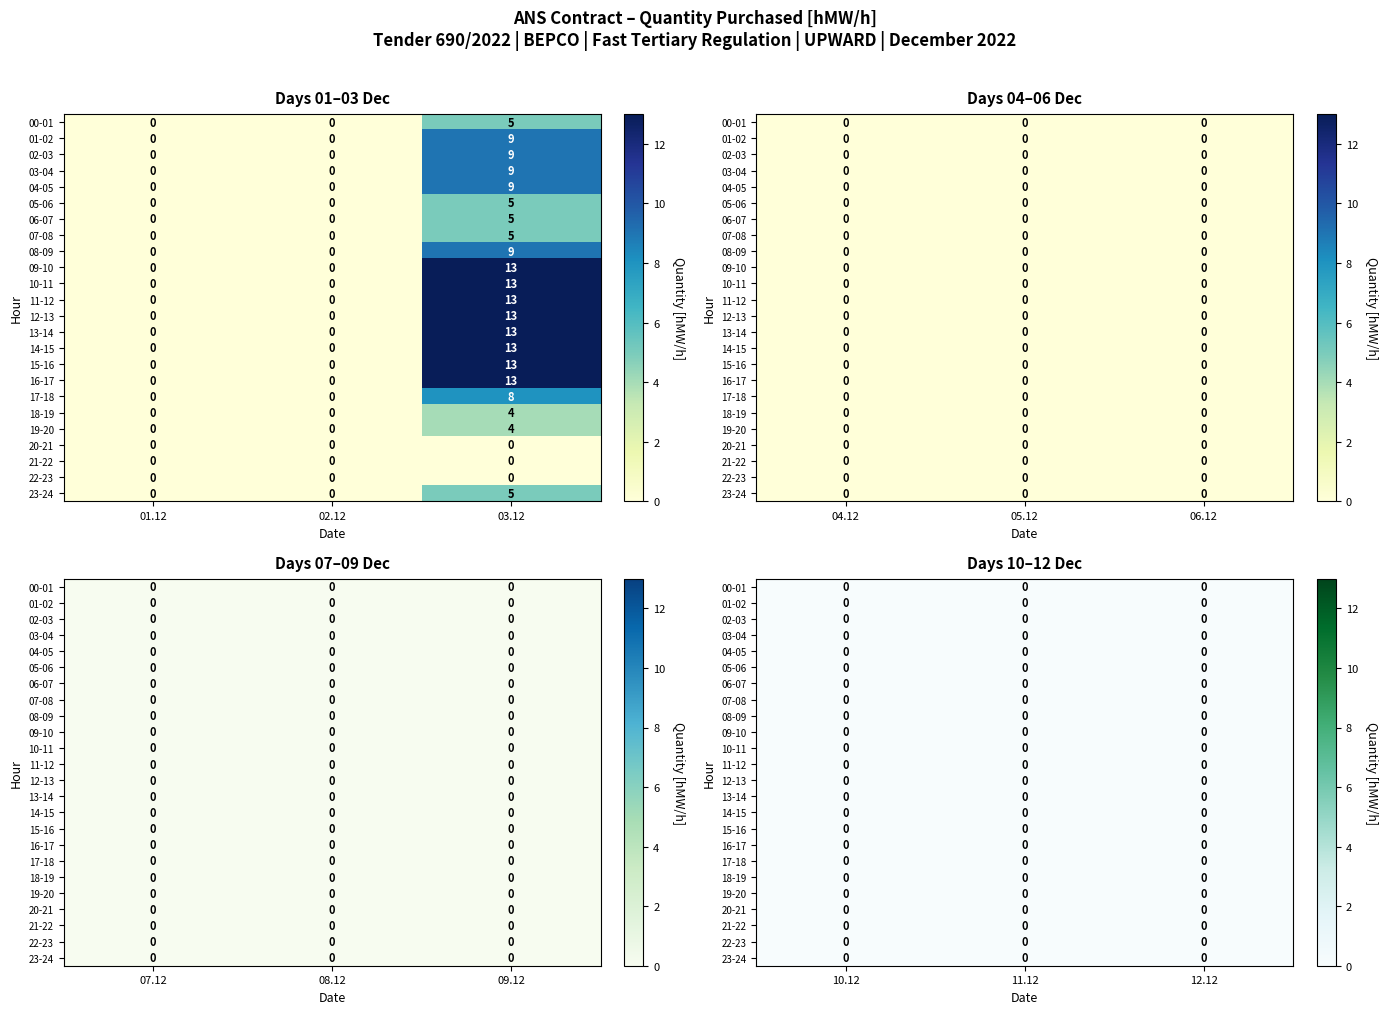

Between 4 and 6, which series saw the biggest shift?

03.12